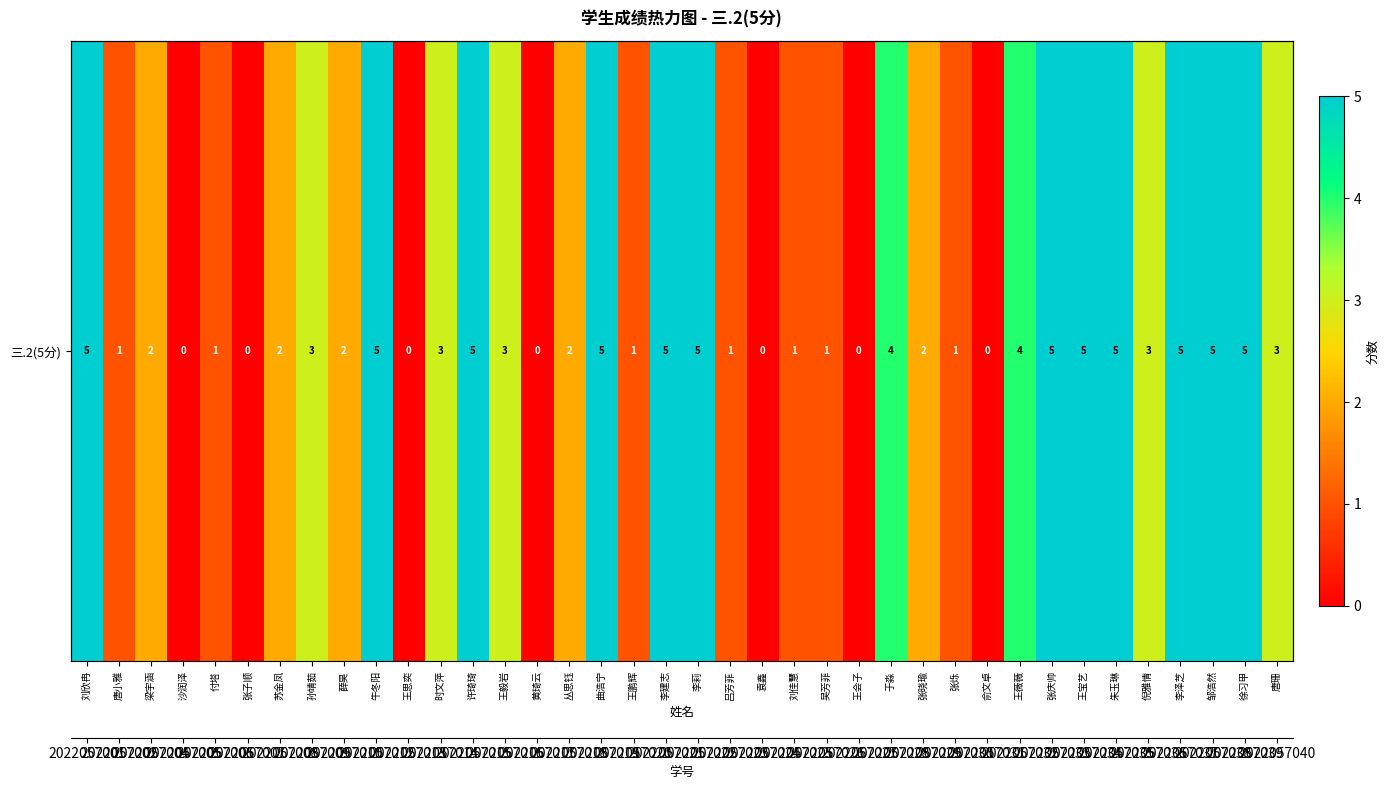

Which category has the highest value across all series?

刘欣冉